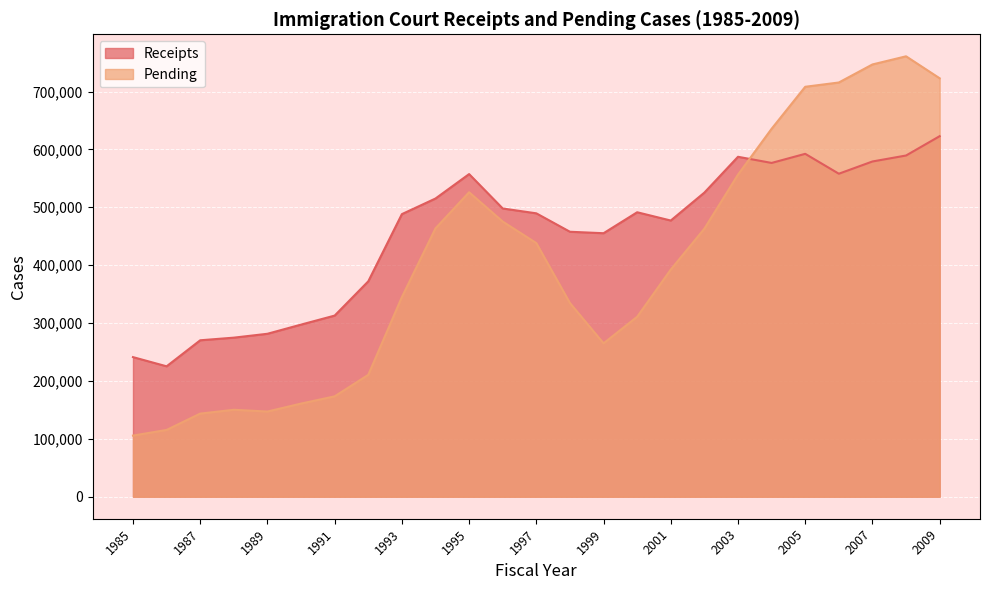

Which category has the lowest value in the Receipts series?

1986